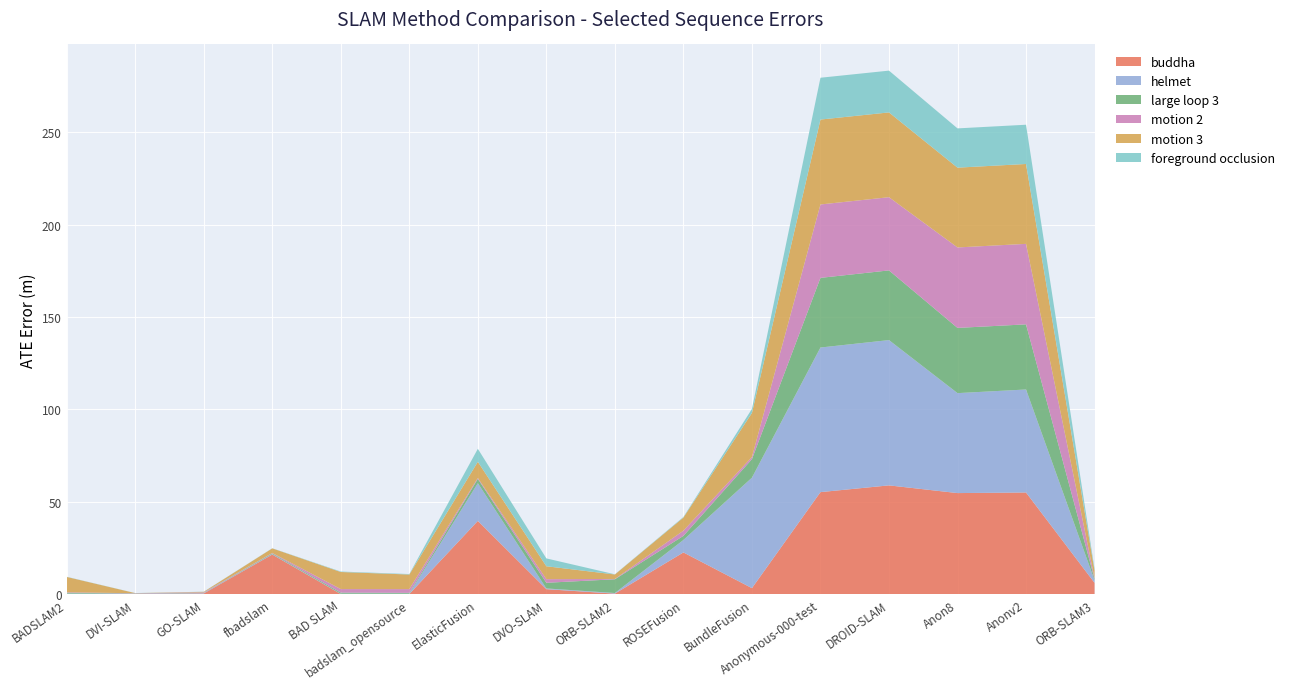

Which has a higher value, fbadslam or ElasticFusion?

ElasticFusion